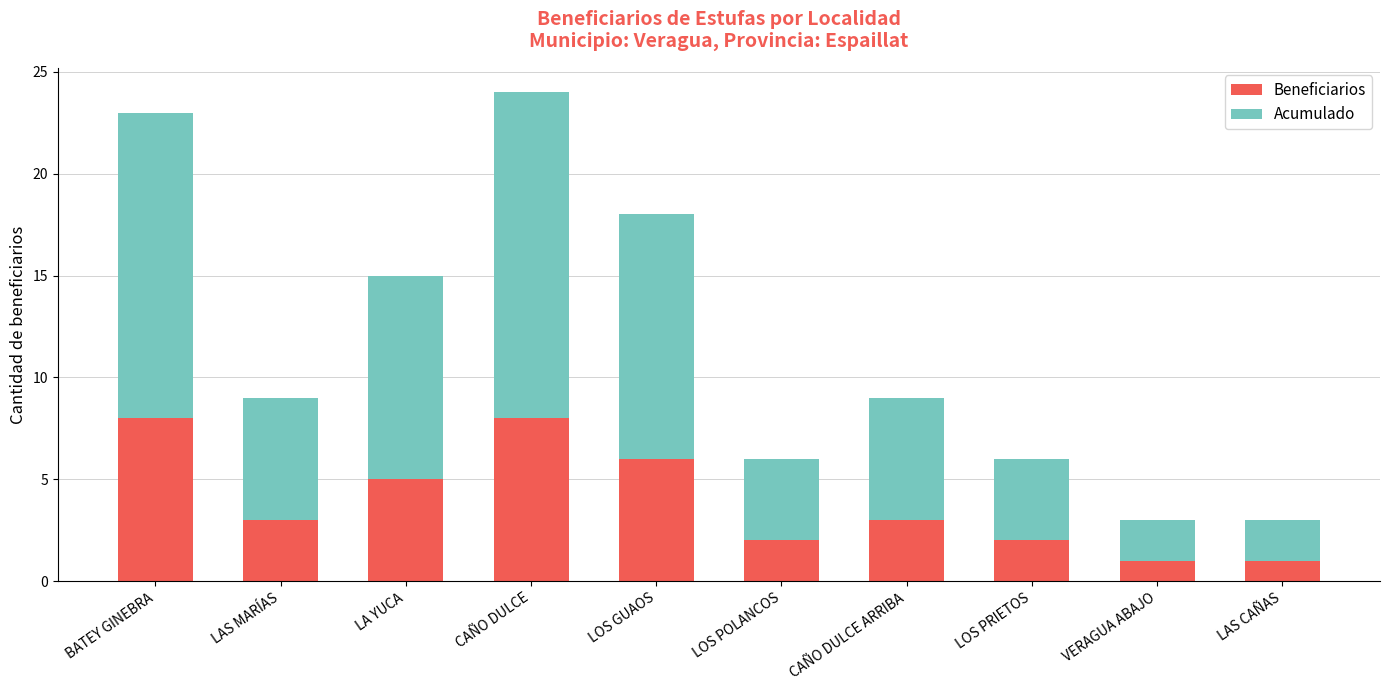

What is the total value across all series at LOS PRIETOS?

6